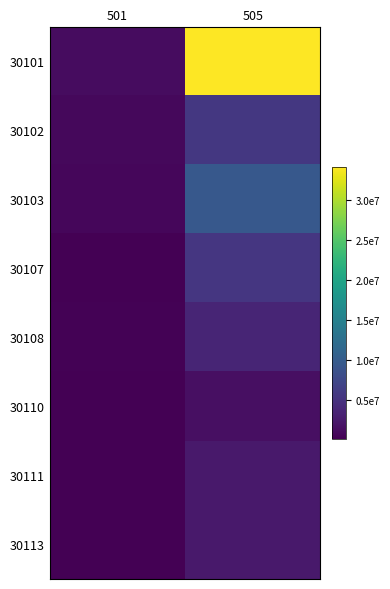

How many series are shown in this chart?

8